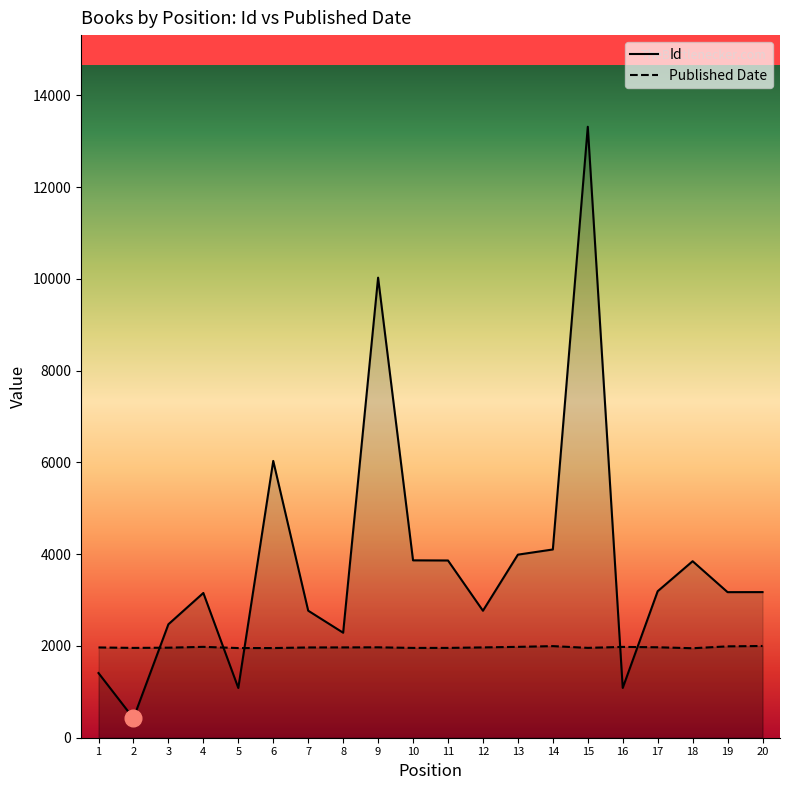

At how many categories does at least one series exceed 5941?

3